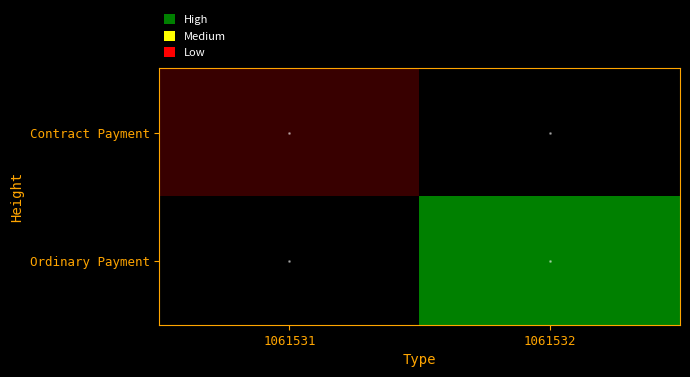

What is the maximum value shown in the chart?

1.0